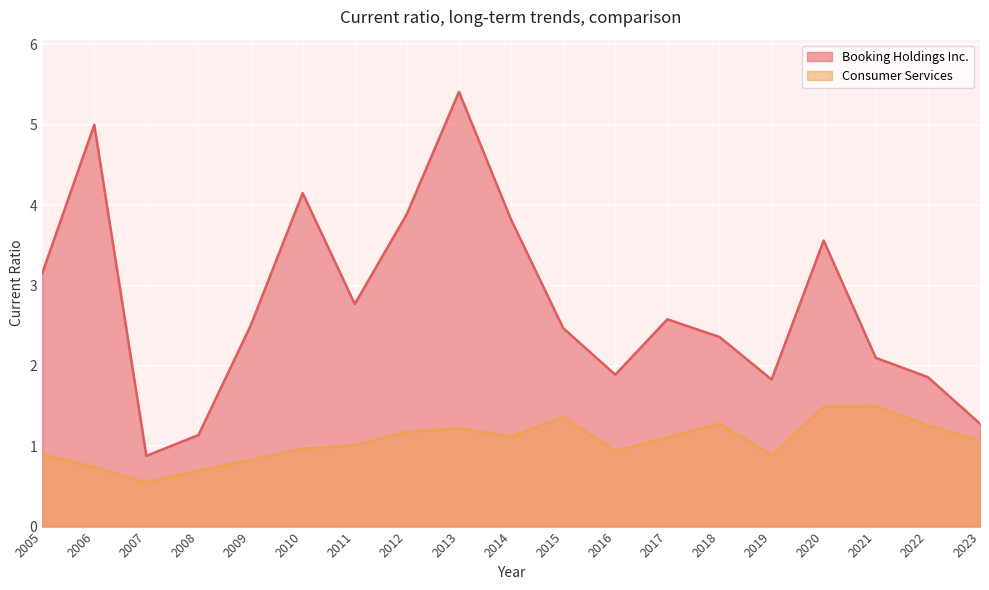

At how many categories does at least one series exceed 2?

13